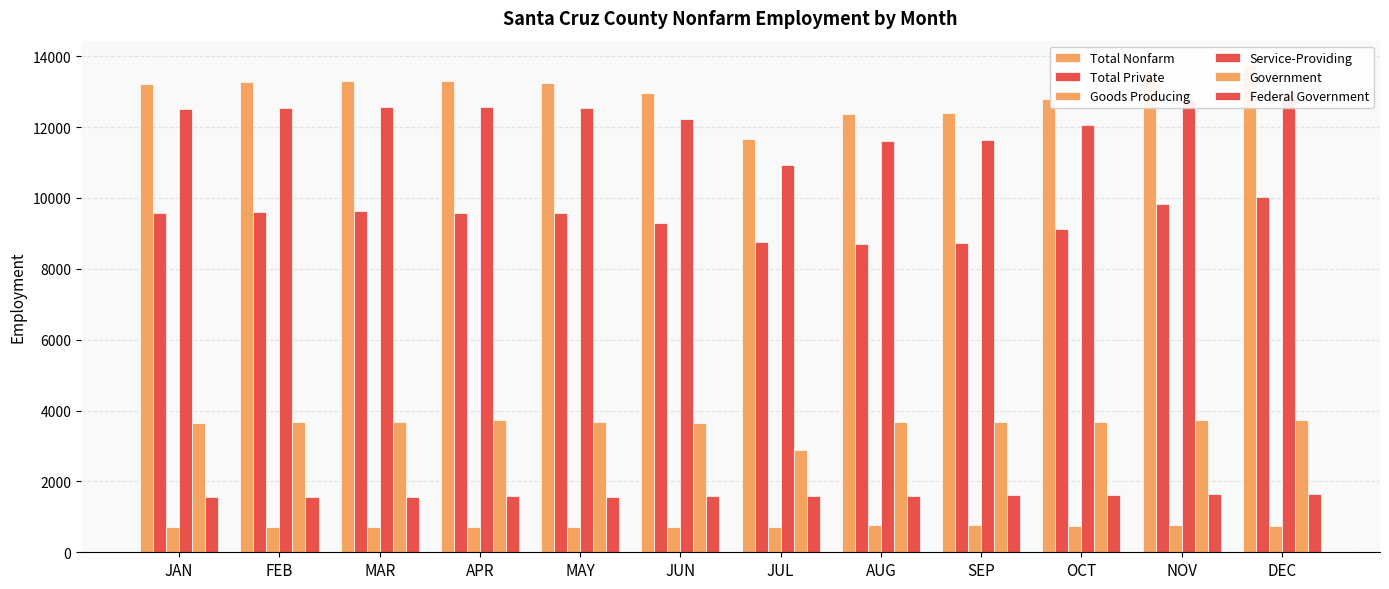

Rank the series by their maximum value, from highest to lowest.

Total Nonfarm, Service-Providing, Total Private, Government, Federal Government, Goods Producing